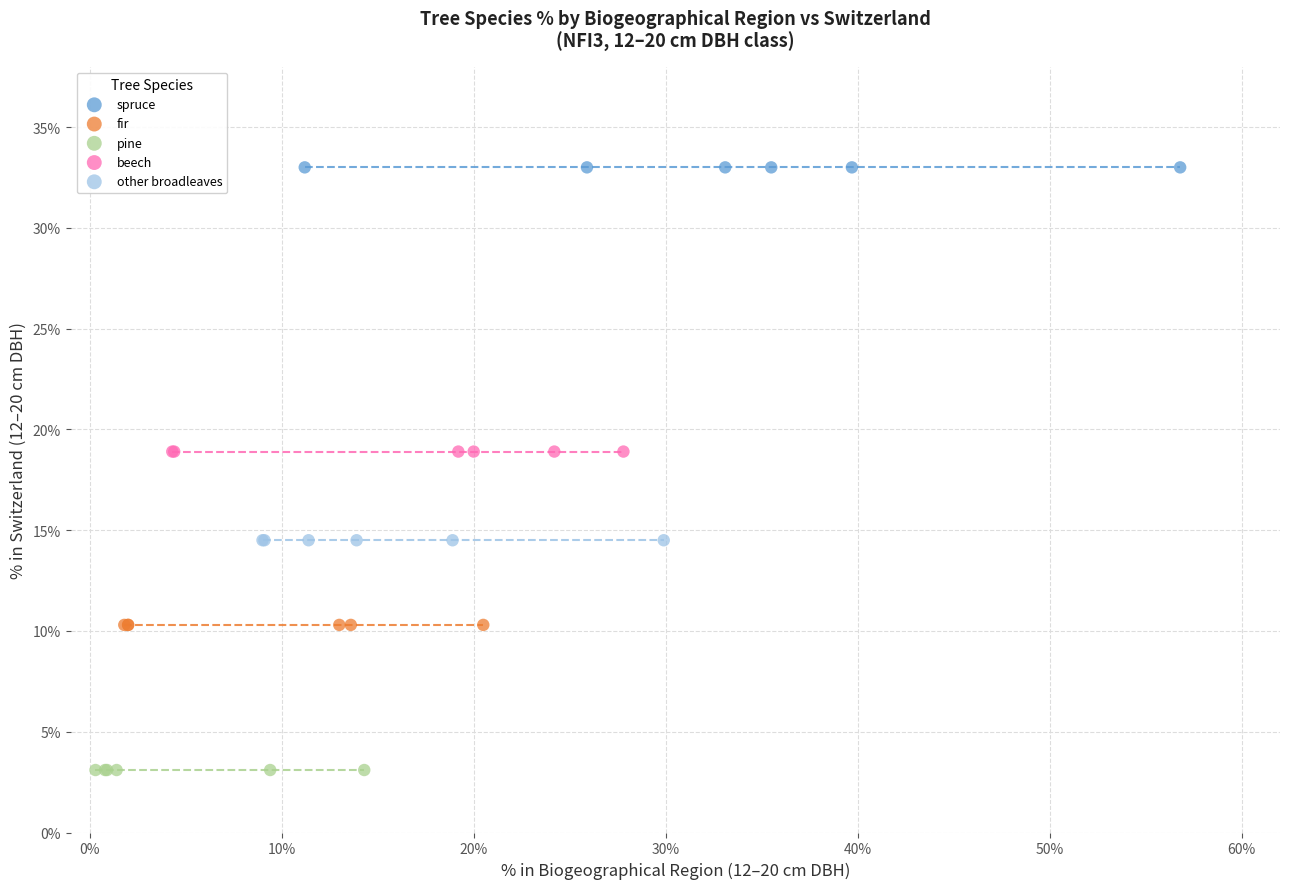

Which series contains the highest Y value?

spruce